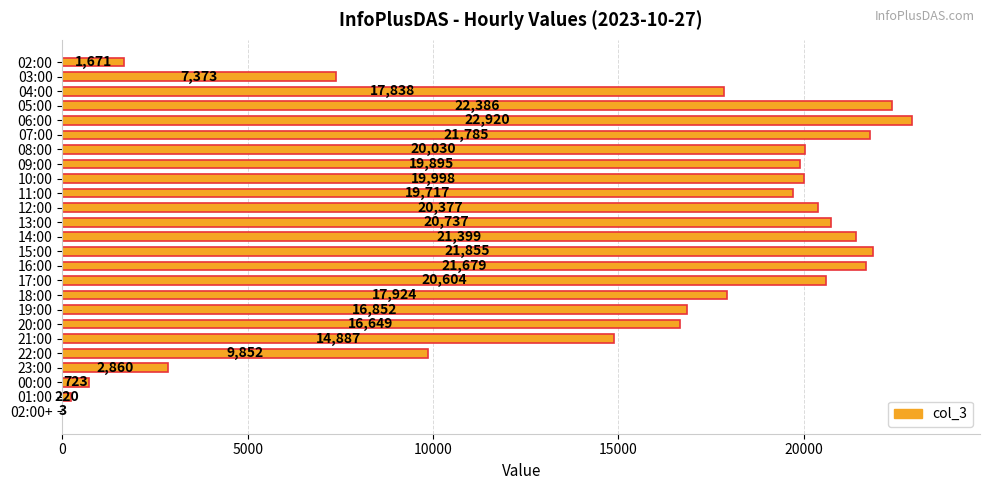

Is it true that the value at 06:00 is 38463?

False